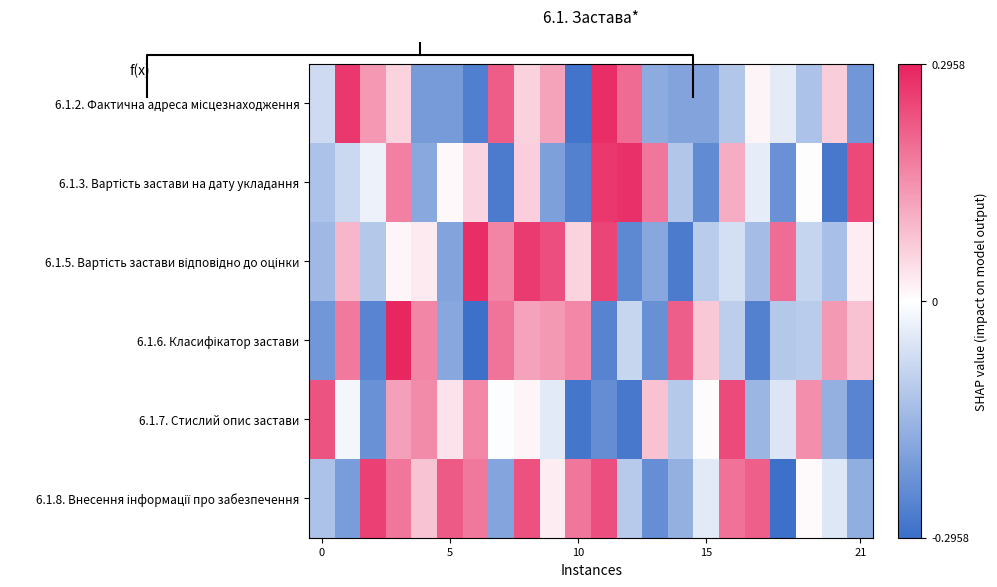

What is the difference between the second highest and second lowest values in the 6.1.8. Внесення інформації про забезпечення series?

0.5